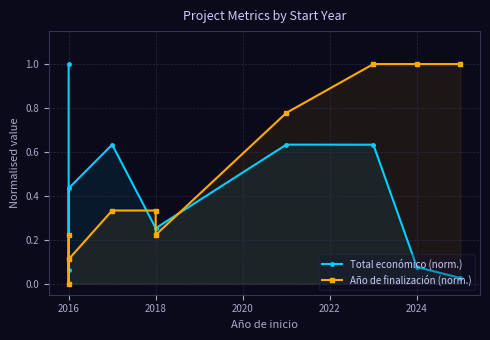

Is the value of Año de finalización (norm.) at 2018 greater than the value of Total económico (norm.) at 2018?

Yes